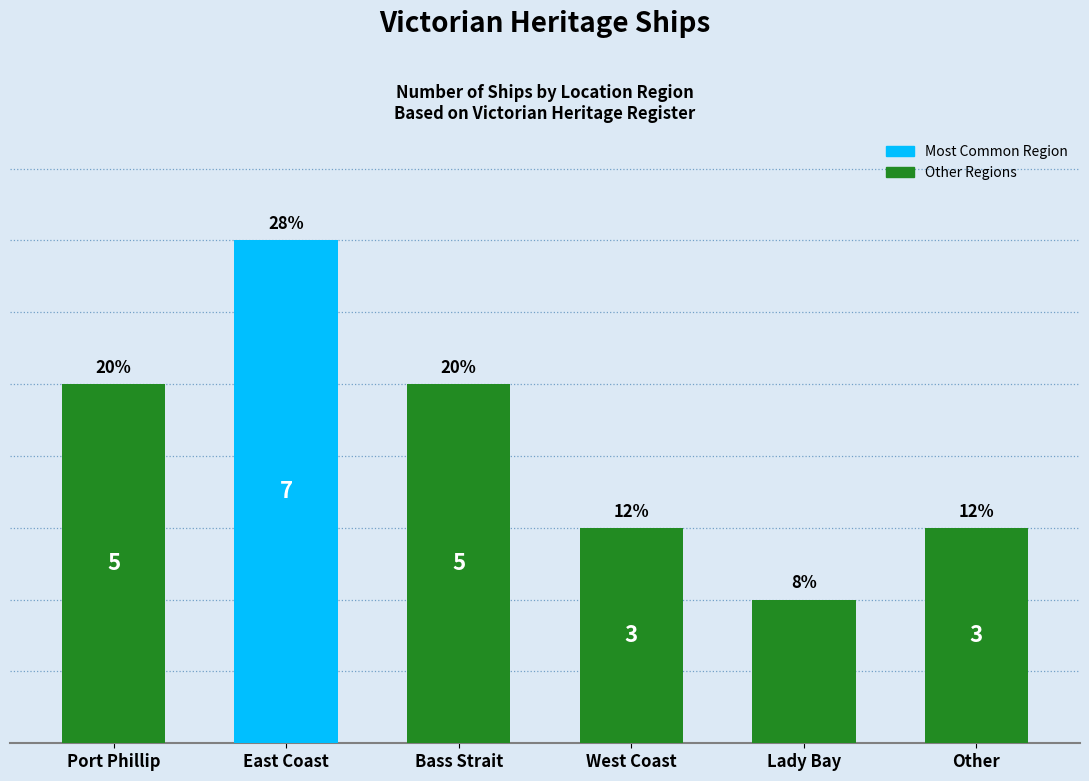

What is the difference between the values at East Coast and Other?

4